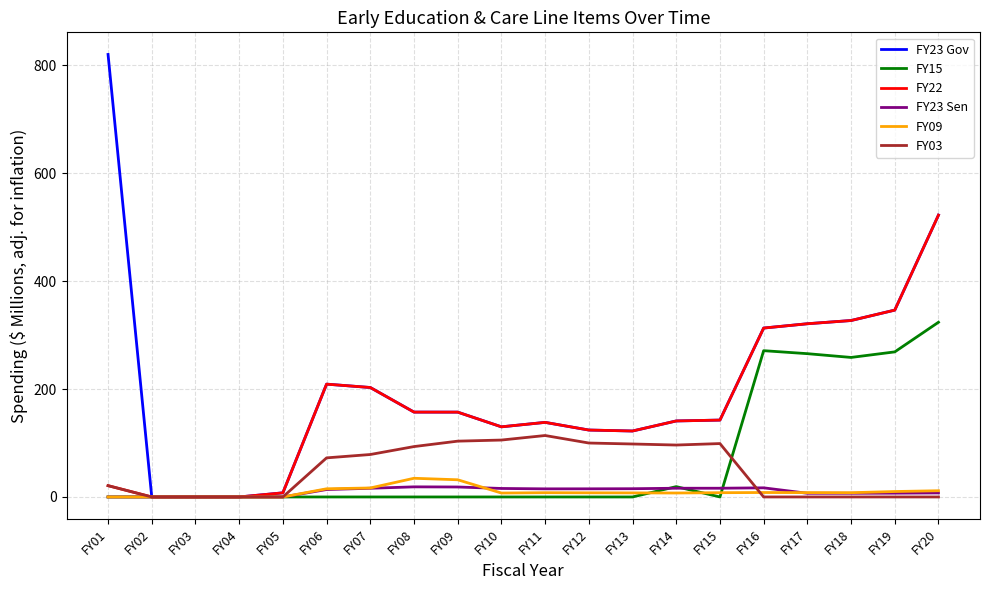

Which category has the highest value across all series?

FY01